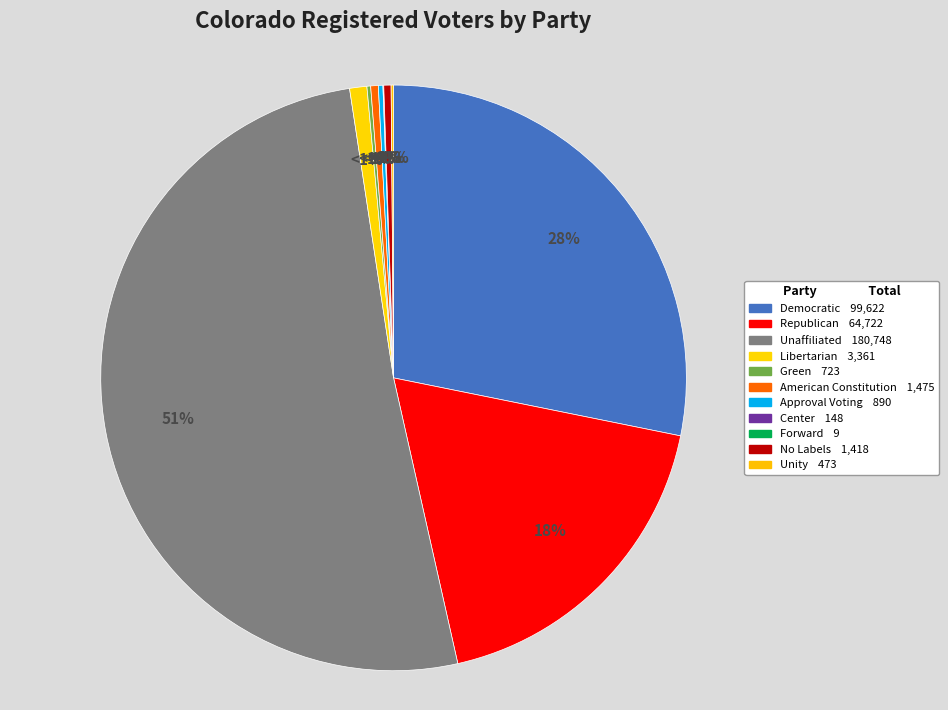

What is the change in value from Center to Unity?

+325